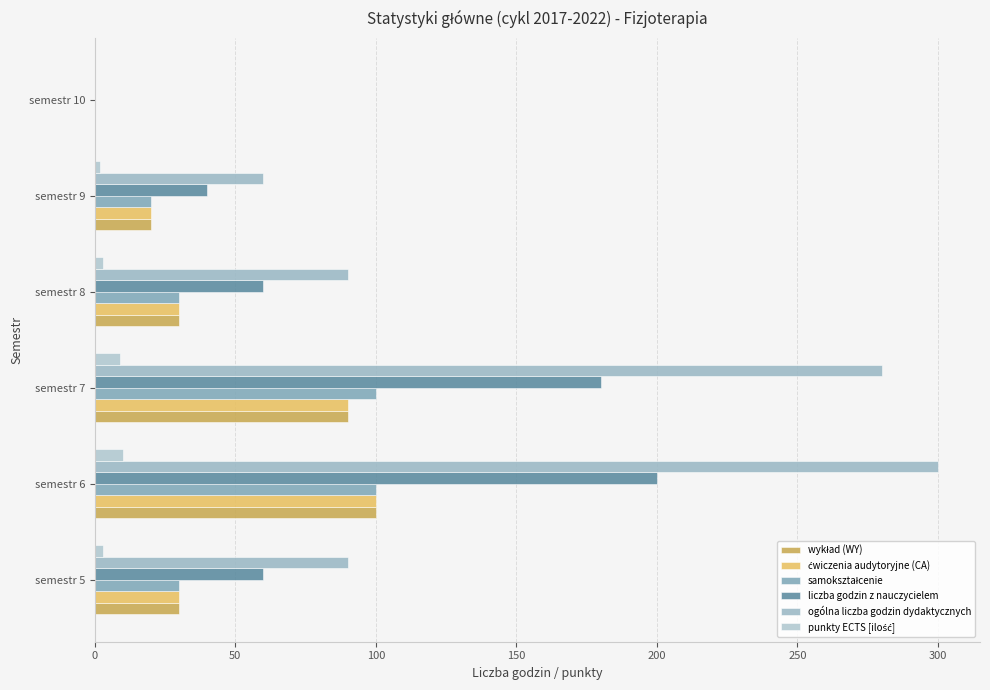

Count the number of categories in the chart.

6